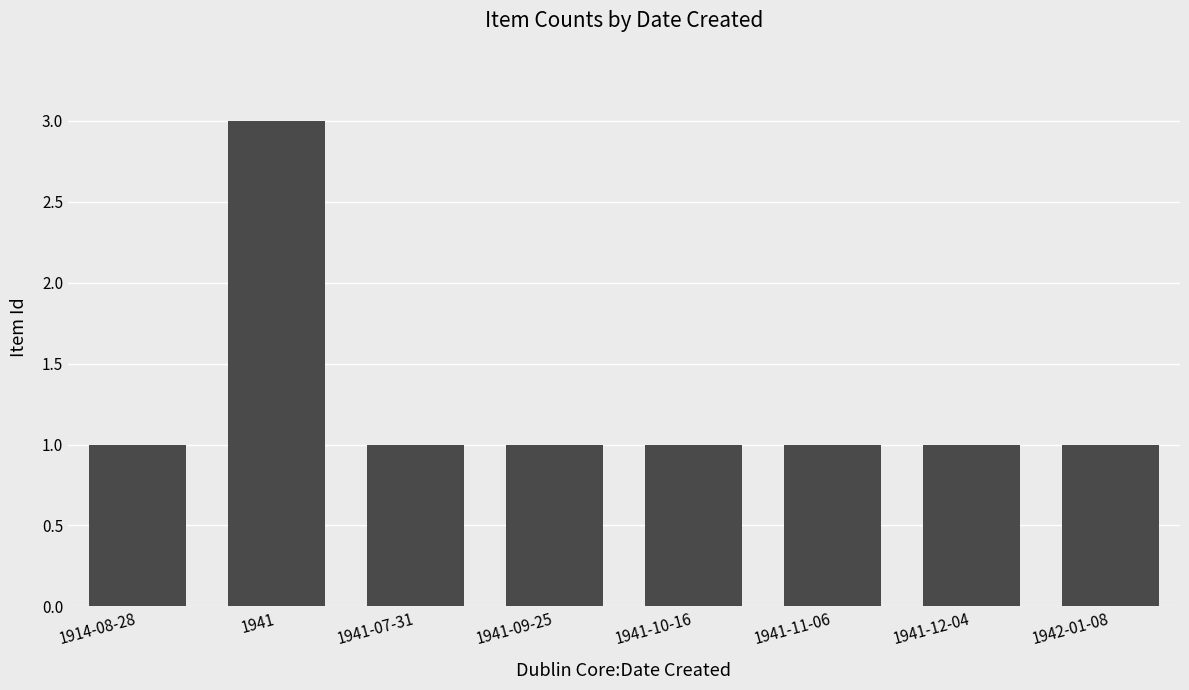

Reading left to right, transcribe all the data shown in this chart.

1914-08-28=1	1941=3	1941-07-31=1	1941-09-25=1	1941-10-16=1	1941-11-06=1	1941-12-04=1	1942-01-08=1